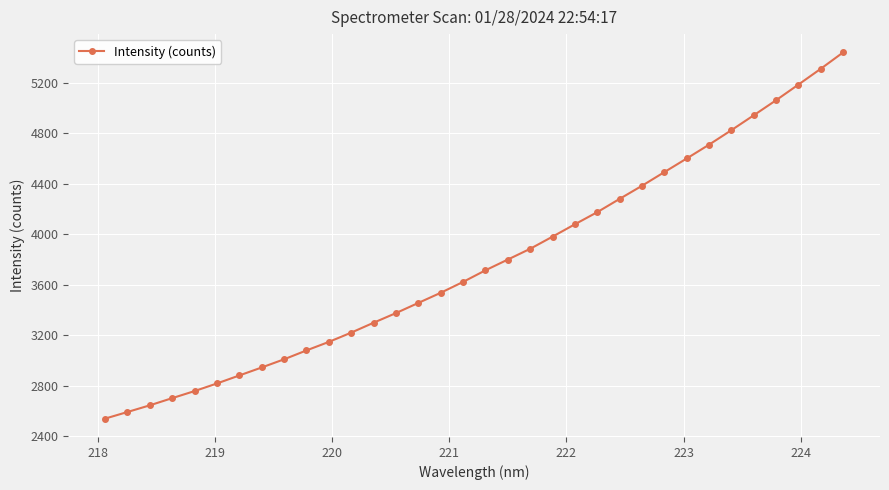

What is the difference between the maximum and minimum values?

2898.6